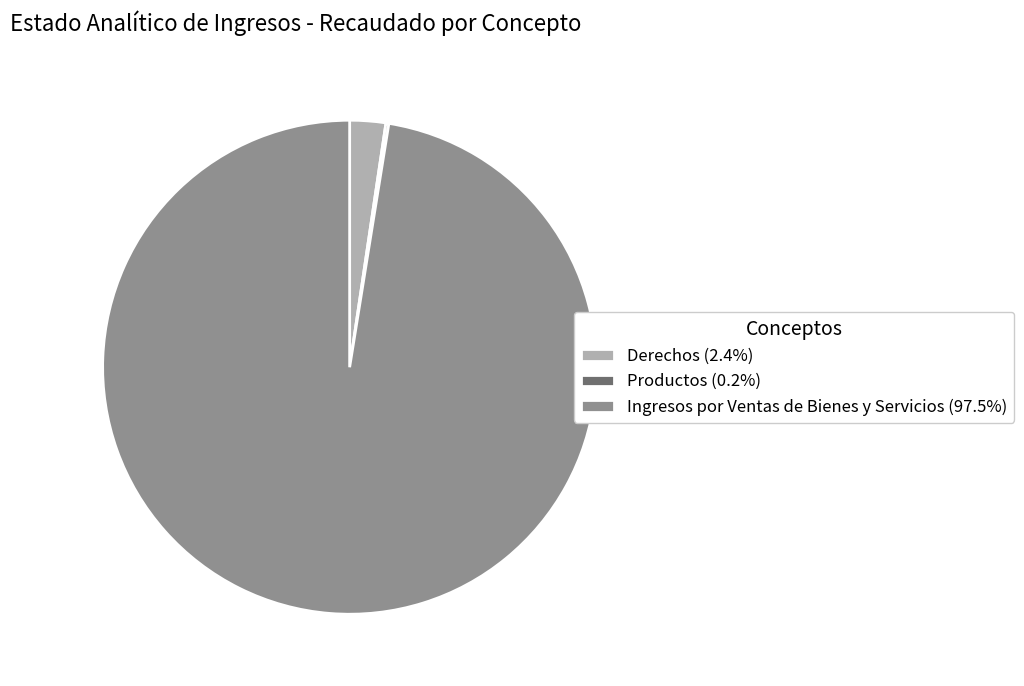

Do Ingresos por Ventas de Bienes y Servicios (97.5%) and Derechos (2.4%) together represent more than half of the pie?

Yes